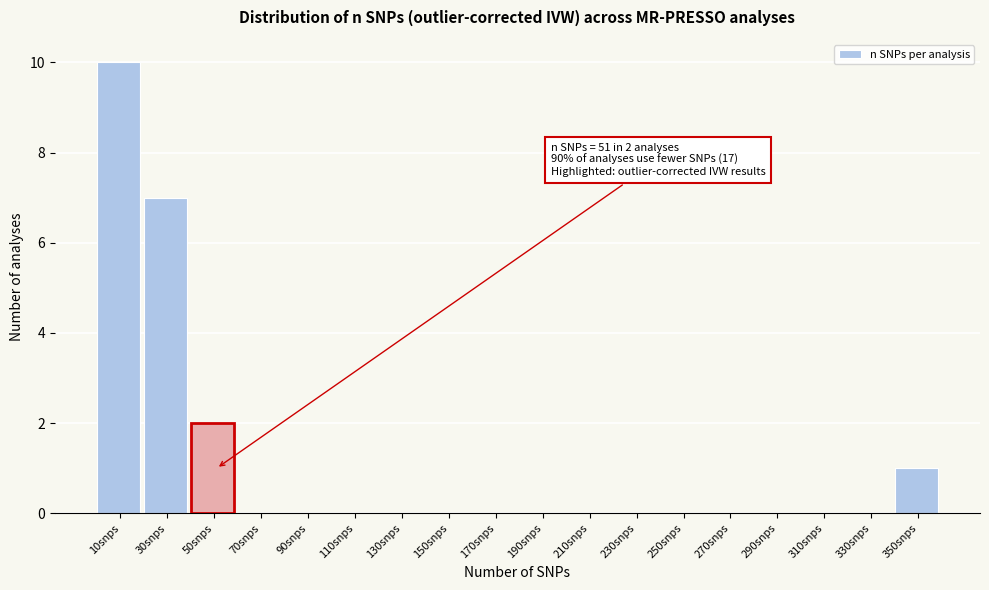

Reading left to right, what are all the values shown in this chart?

10snps=10	30snps=7	70snps=0	90snps=0	110snps=0	130snps=0	150snps=0	170snps=0	190snps=0	210snps=0	230snps=0	250snps=0	270snps=0	290snps=0	310snps=0	330snps=0	350snps=1